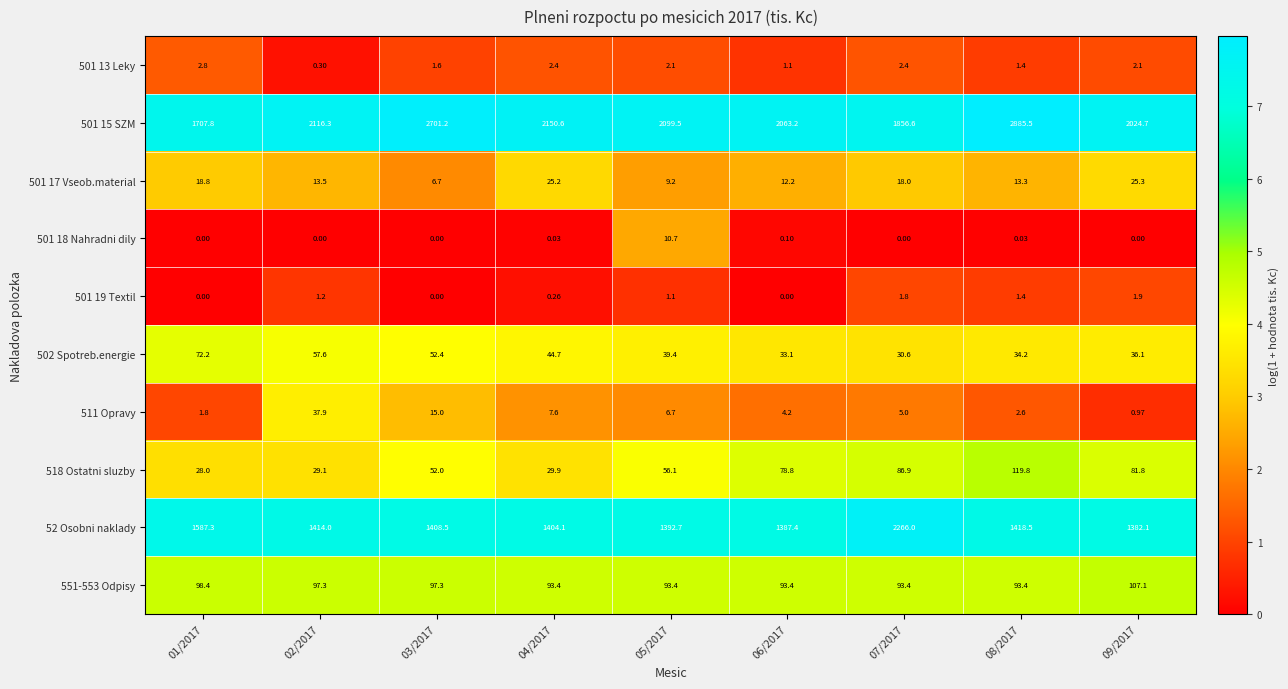

Is the value of 501 19 Textil at 04/2017 greater than the value of 52 Osobni naklady at 08/2017?

No